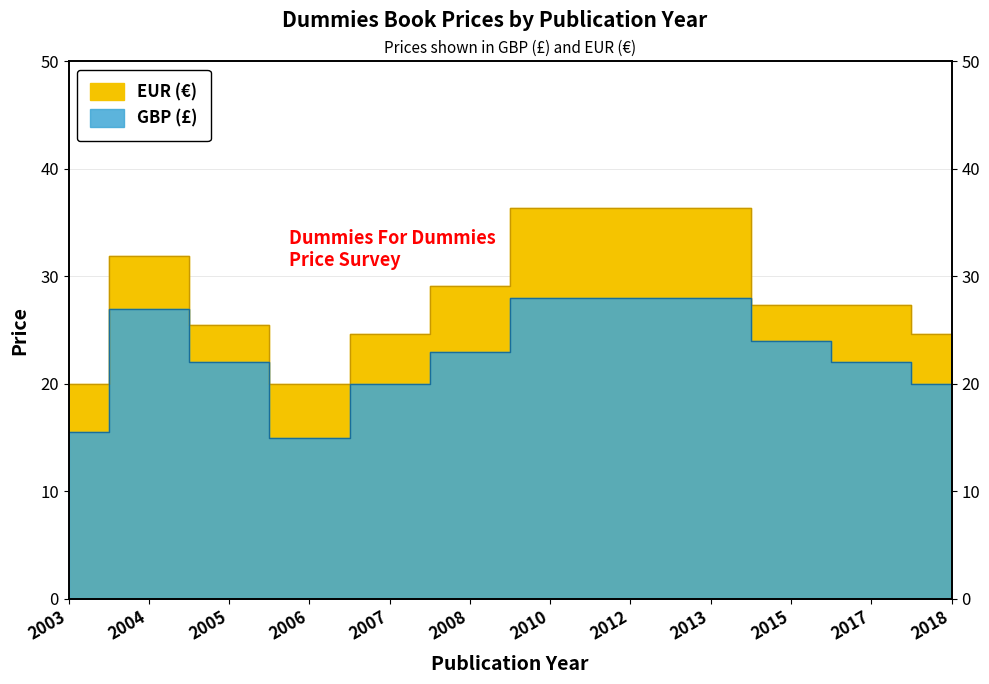

What is the total value across all series at 2005?

47.5